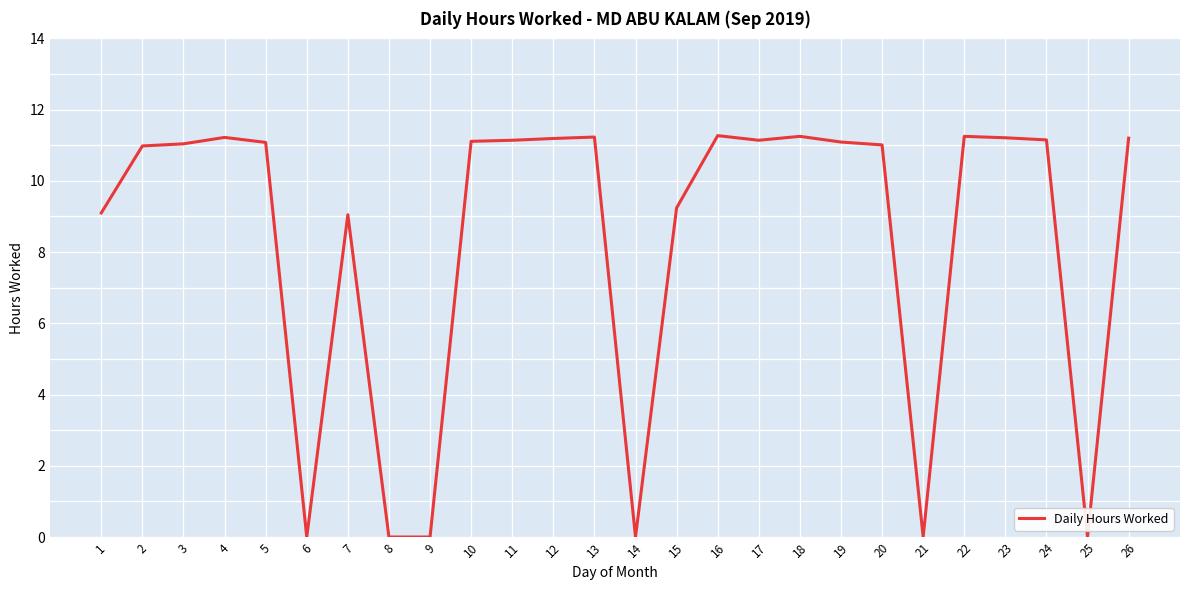

Is it true that the value at 18 is 2.4?

False